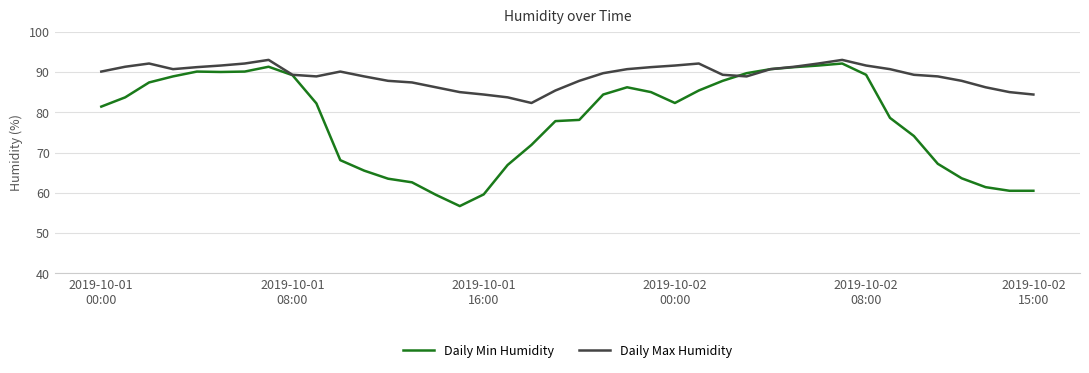

What is the minimum value for Daily Max Humidity?

82.3